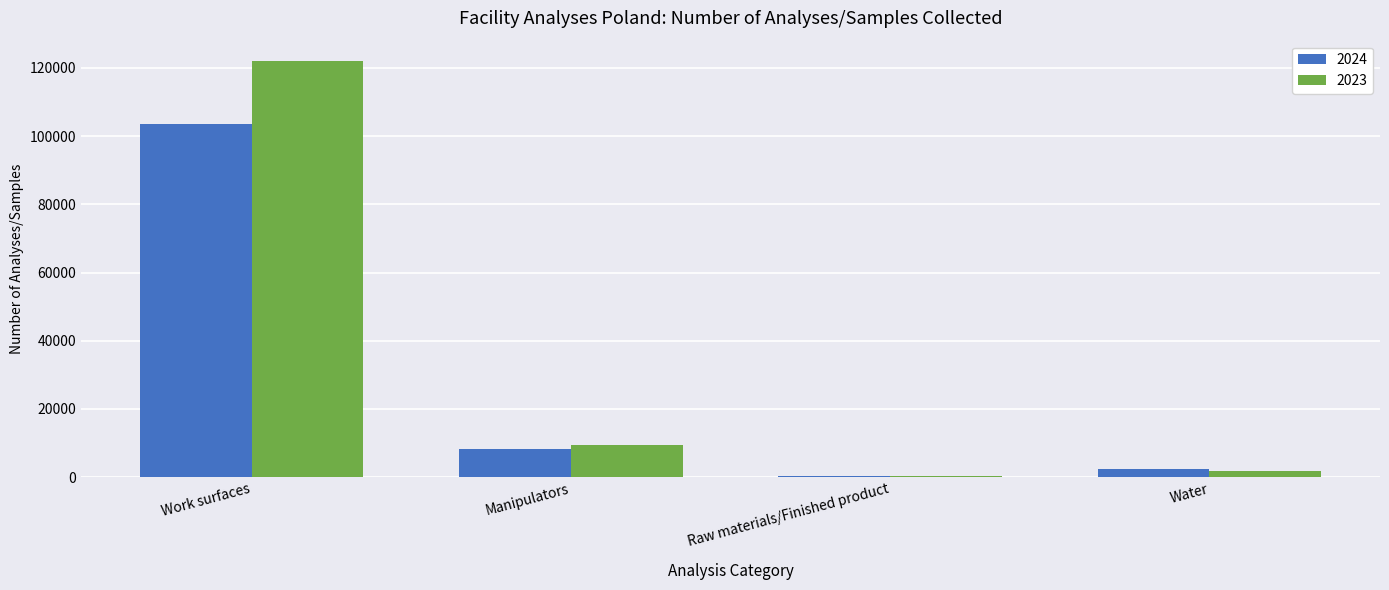

Are the bars horizontal?

No